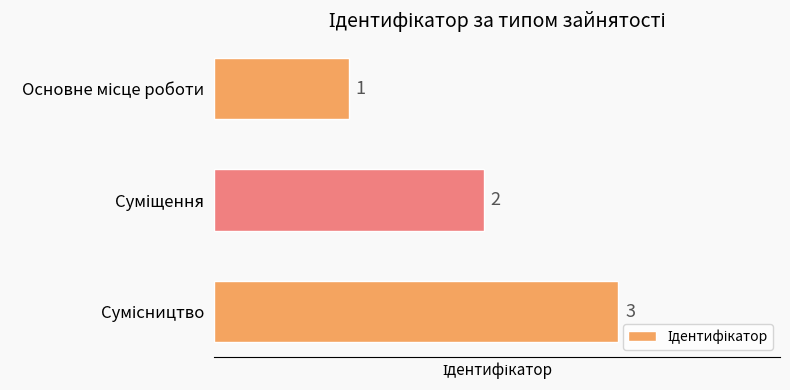

What is the value of the 1st bar from the top?

1